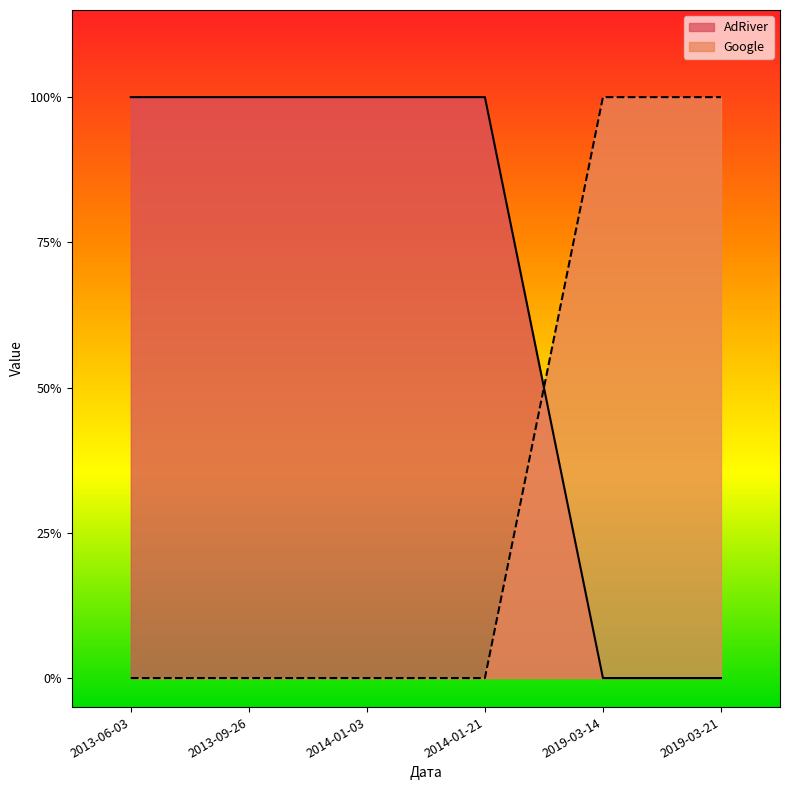

Which series has the widest spread of values?

AdRiver